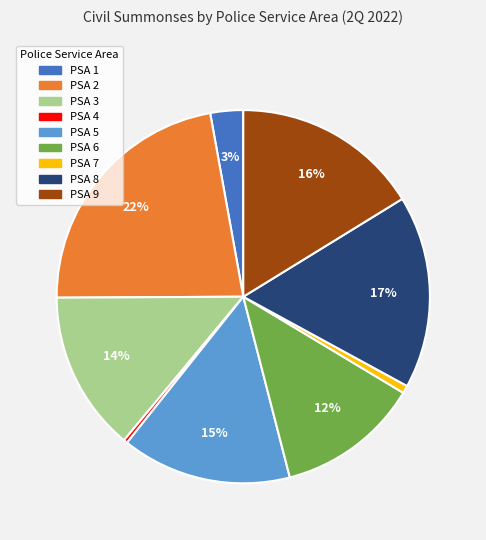

Is there a majority slice in this chart?

No